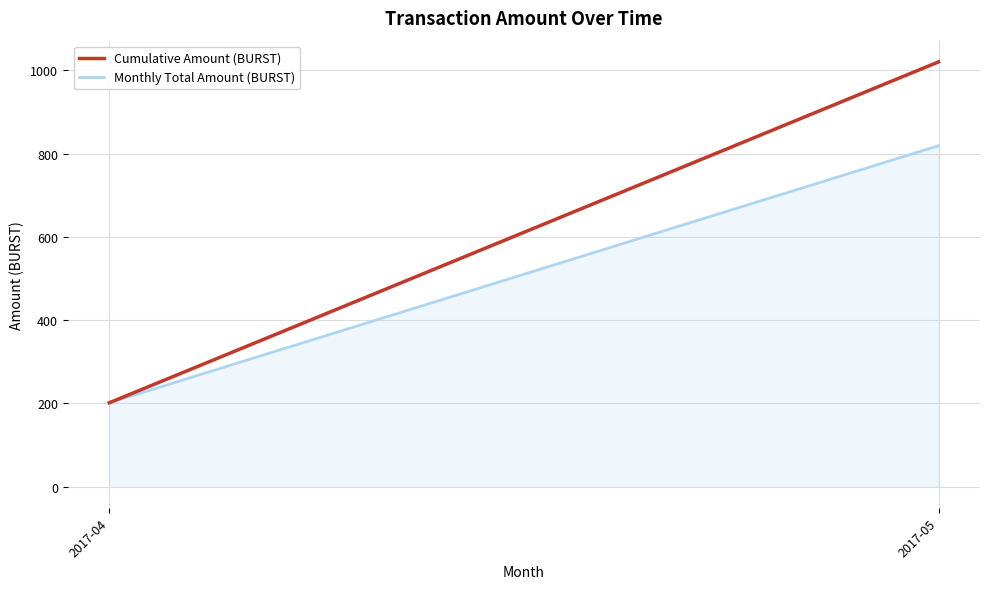

At which category is the sum across all series the highest?

2017-05